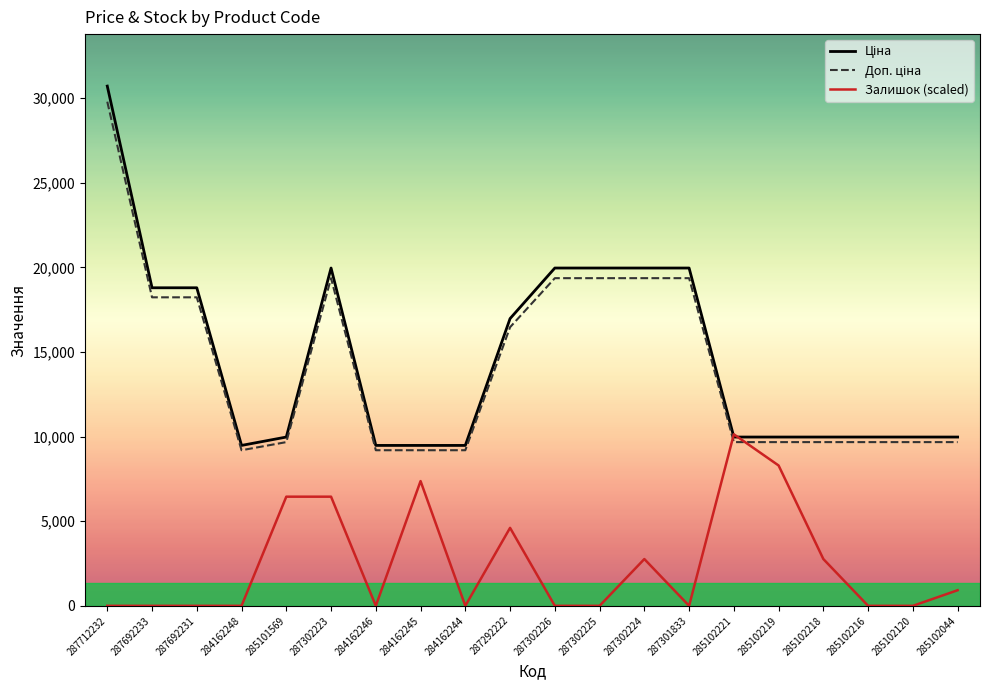

Is it true that Залишок (scaled) equals 0.0 at 284162248?

True